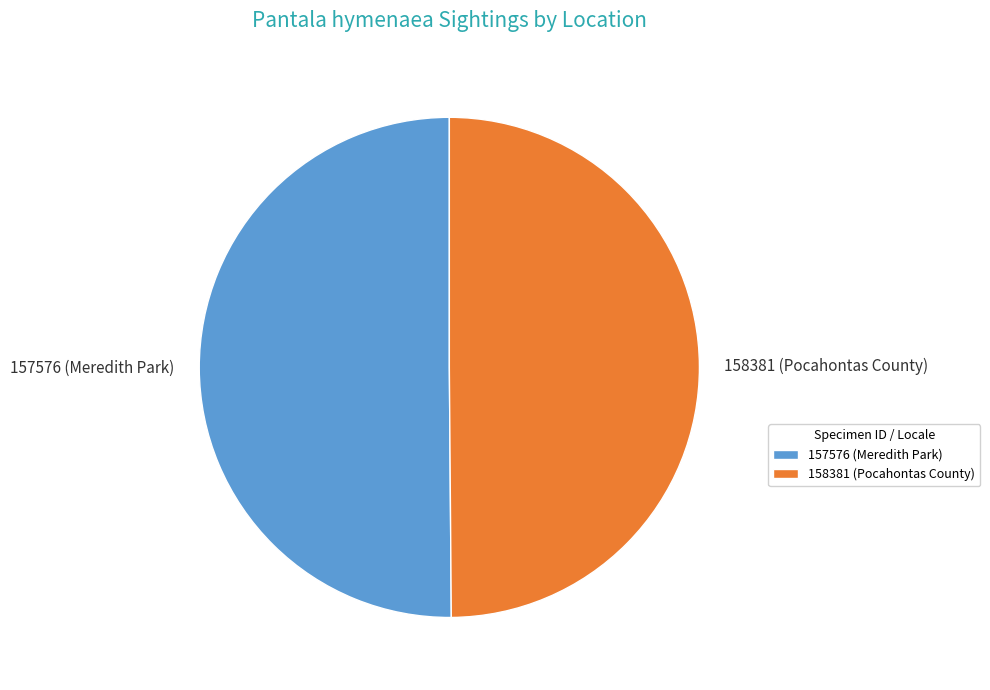

The 157576 (Meredith Park) slice represents 50% of the pie. True or false?

True